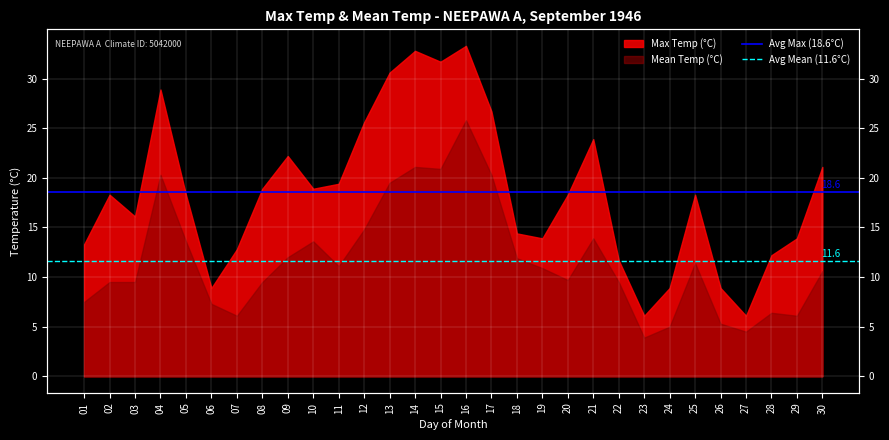

The Avg Mean (11.6°C) series shows 11.6 at 02. True or false?

True